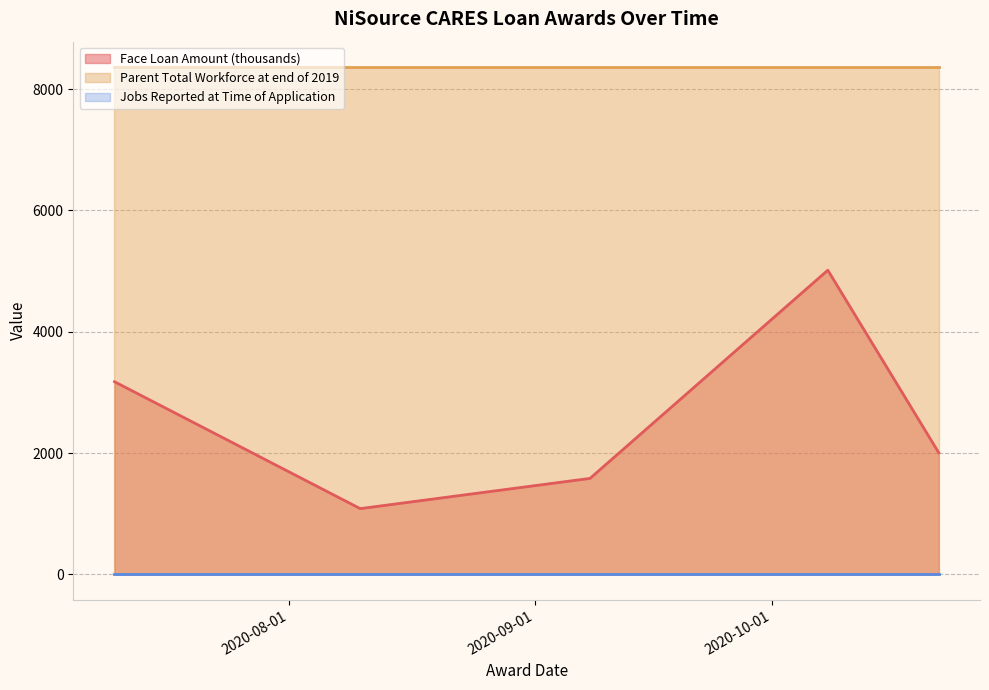

Which series has the largest range (max minus min)?

Face Loan Amount (thousands)